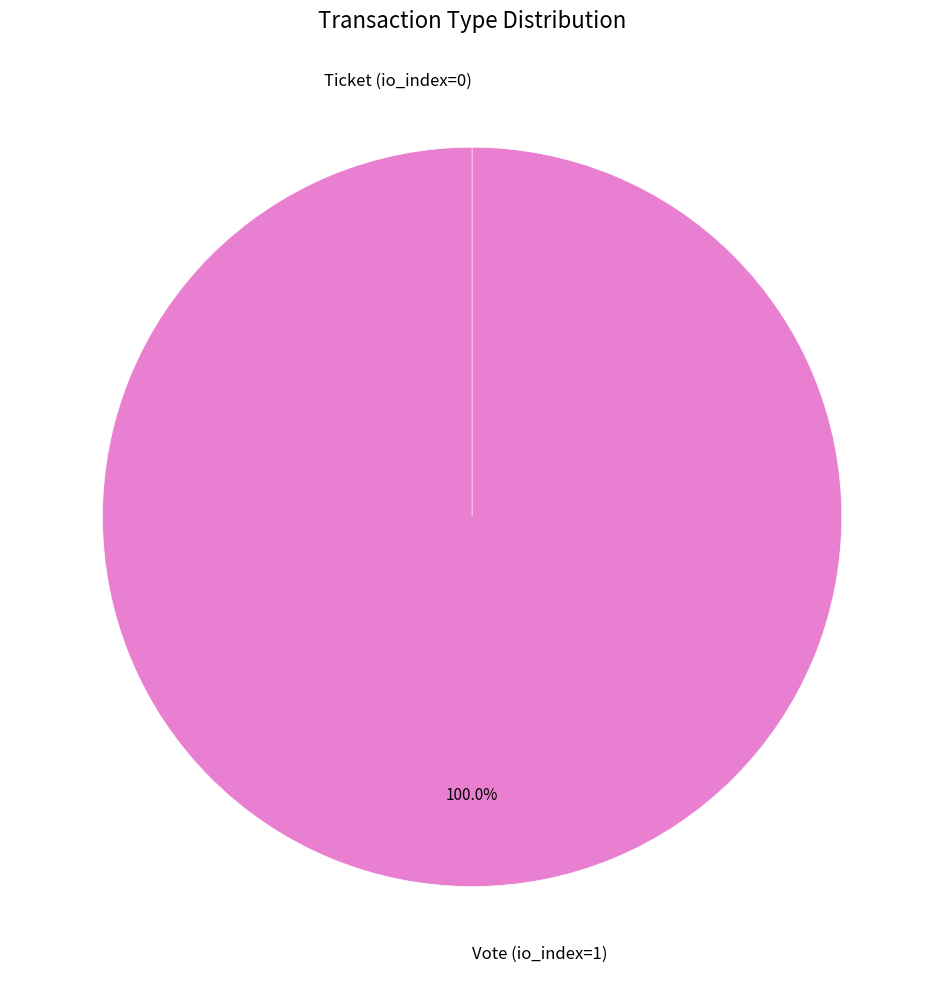

Which slice represents more than half of the pie?

Vote (io_index=1)